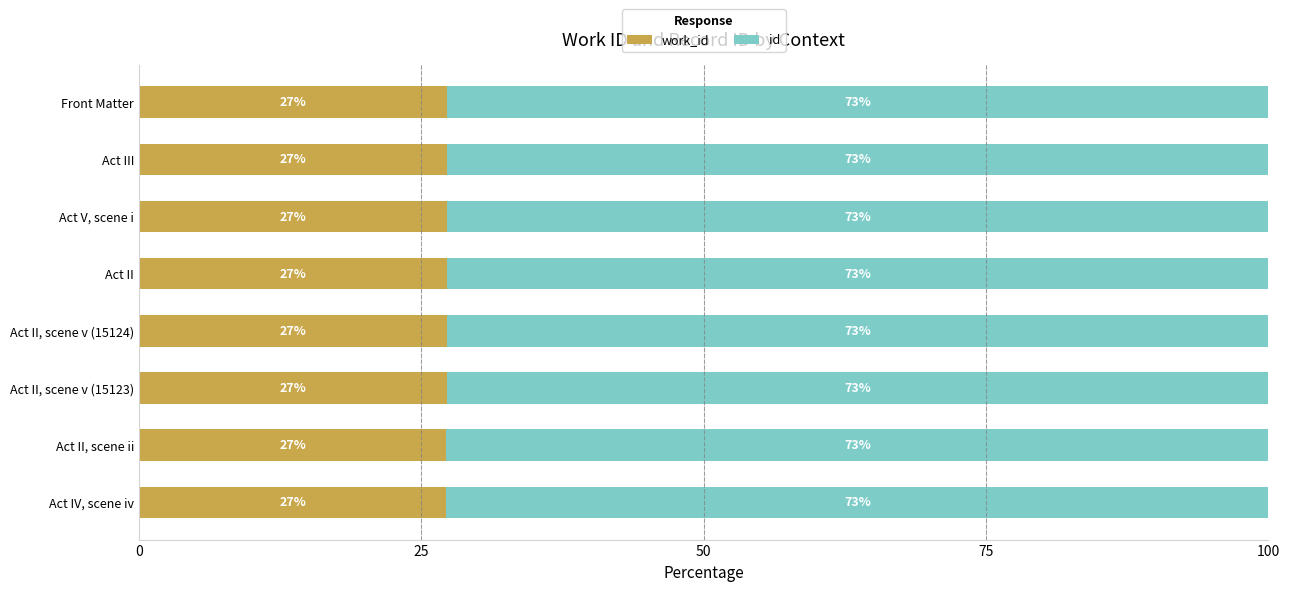

What is the total value across all series at Front Matter?

100.0